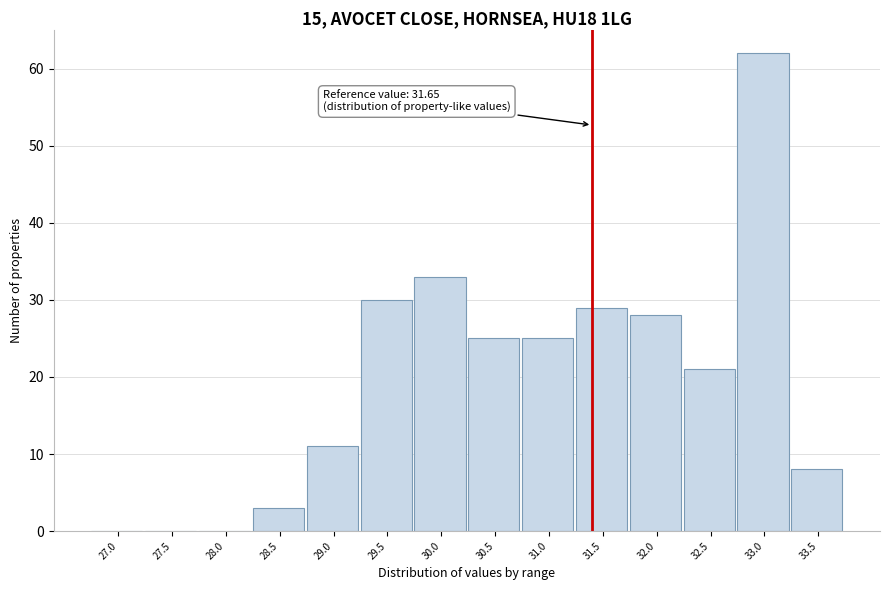

Reading left to right, what are all the values shown in this chart?

27.0=0	27.5=0	28.0=0	28.5=3	29.0=11	29.5=30	30.0=33	30.5=25	31.0=25	31.5=29	32.0=28	32.5=21	33.0=62	33.5=8